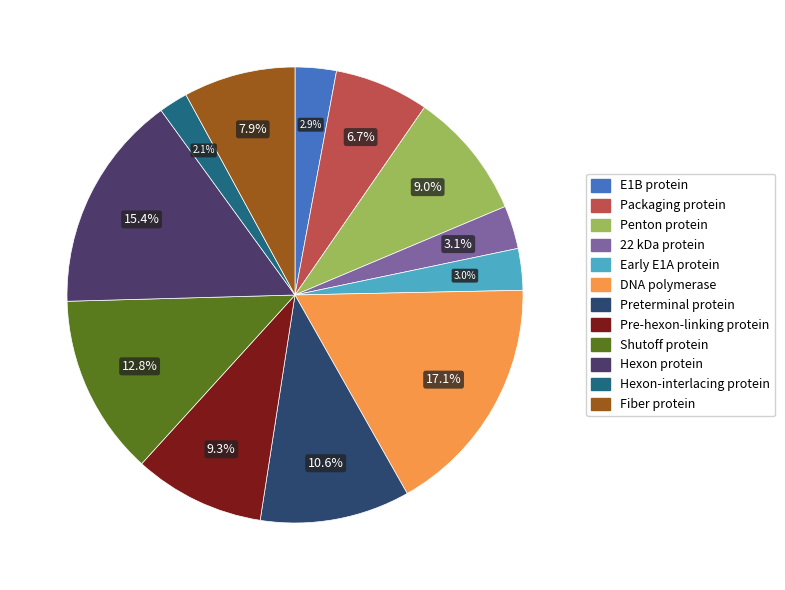

Is there a majority slice in this chart?

No